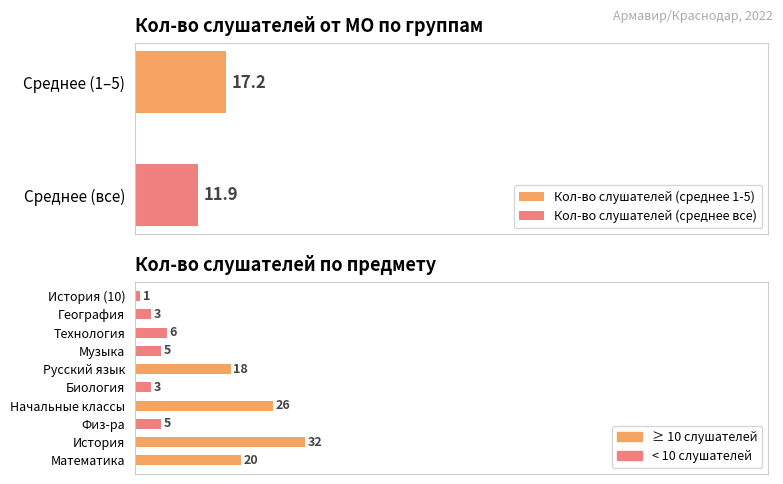

Does the chart contain any negative values?

No